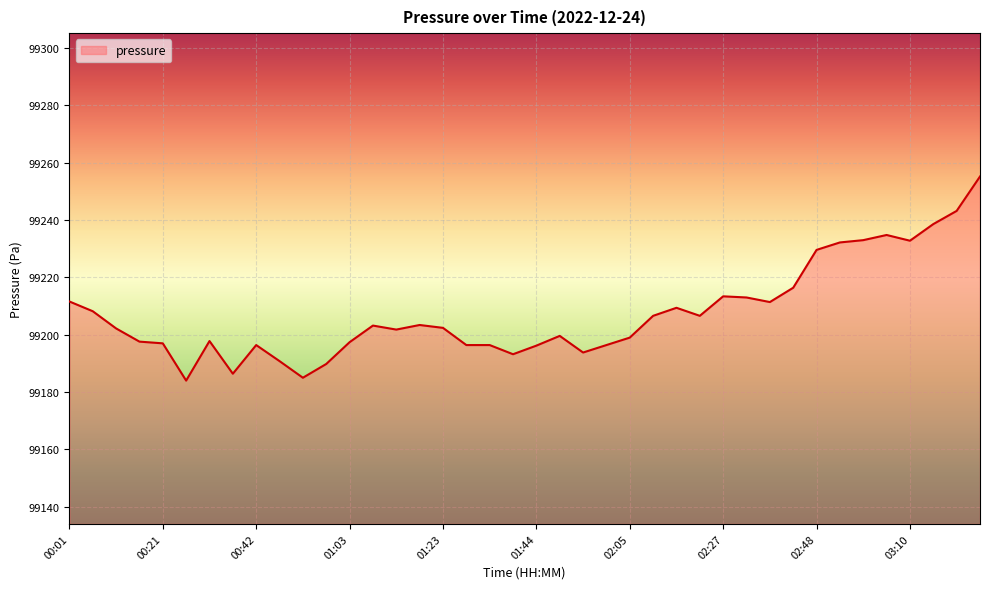

What is the difference between the maximum and minimum values?

71.2